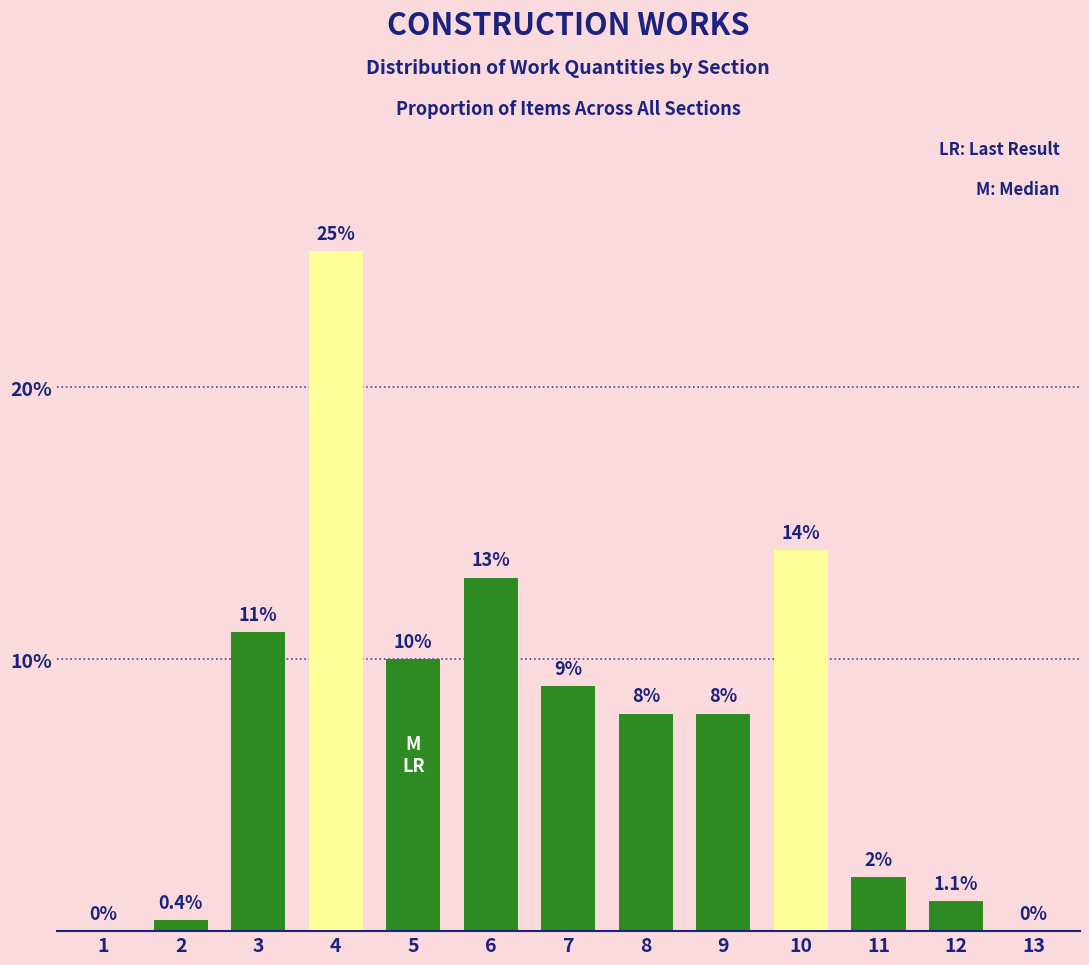

Reading left to right, transcribe all the data shown in this chart.

1=0.0	2=0.4	3=11.0	4=25.0	5=10.0	6=13.0	7=9.0	8=8.0	9=8.0	10=14.0	11=2.0	12=1.1	13=0.0